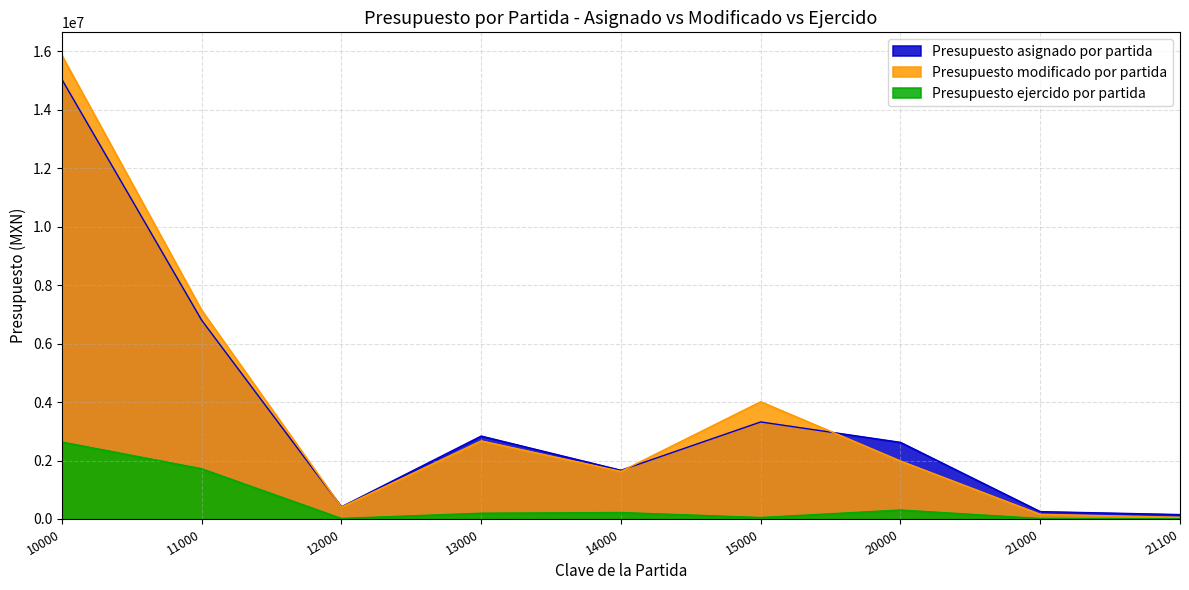

Rank the series by their maximum value, from lowest to highest.

Presupuesto ejercido por partida, Presupuesto asignado por partida, Presupuesto modificado por partida